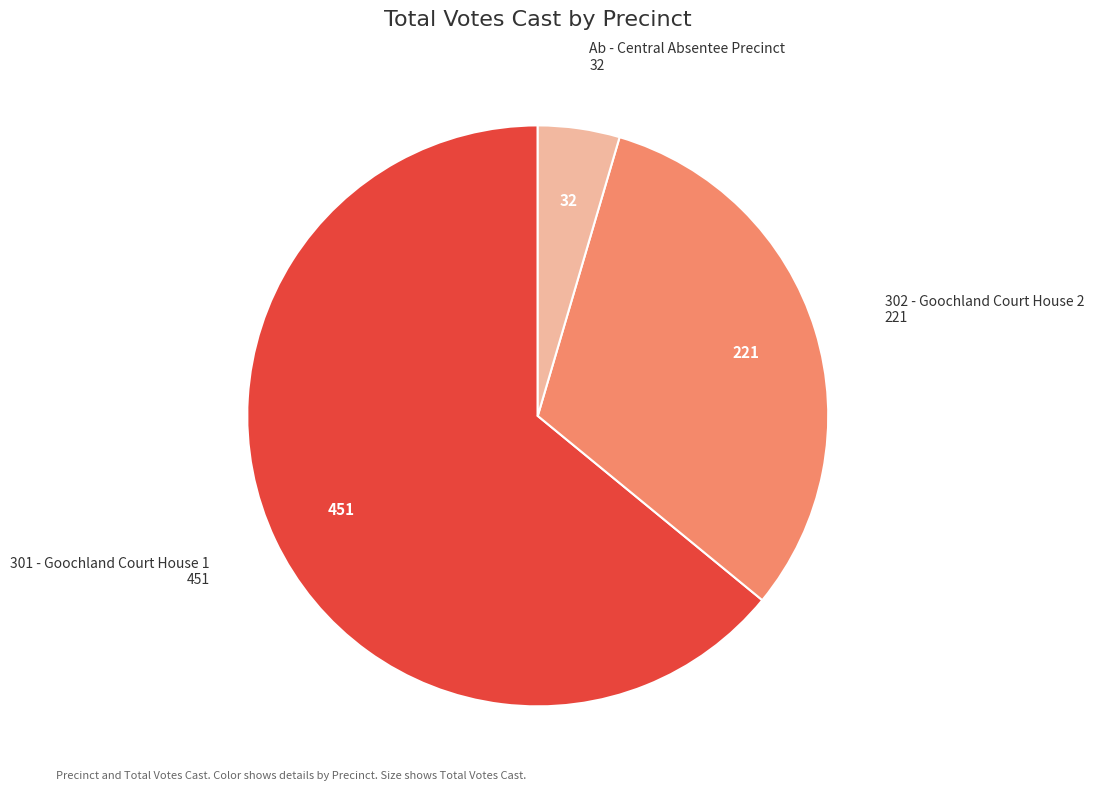

How many slices are in this pie chart?

3